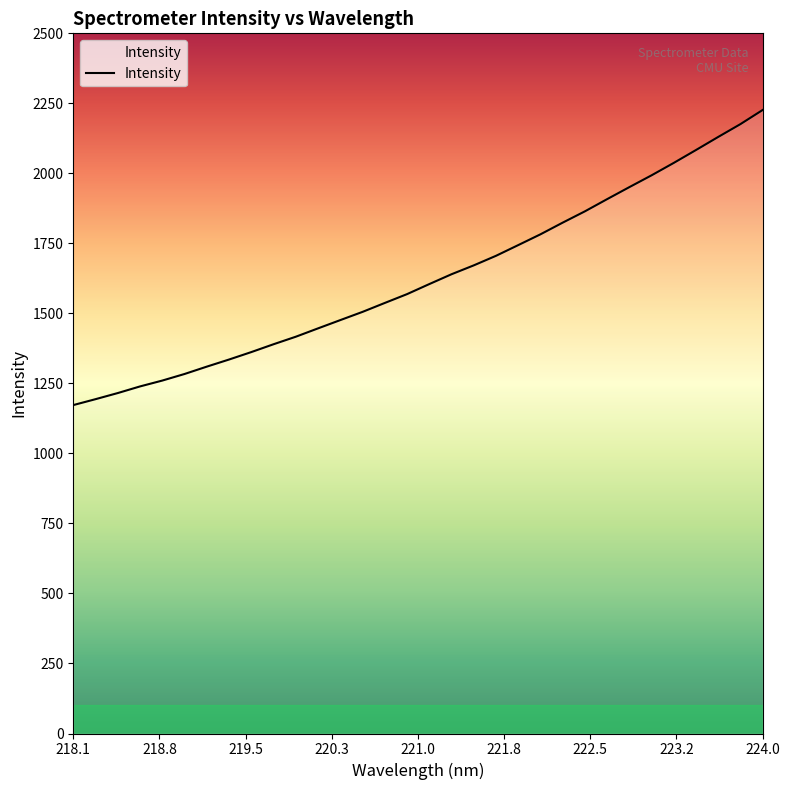

What is the difference between the maximum and minimum values?

1053.6